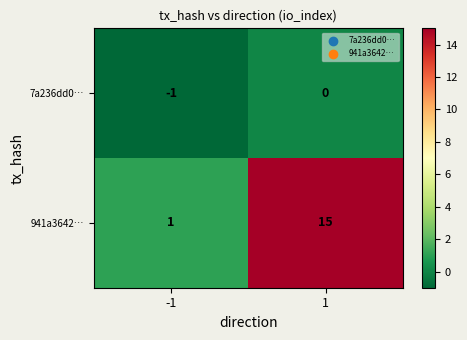

What is the difference between the highest and lowest values at -1?

2